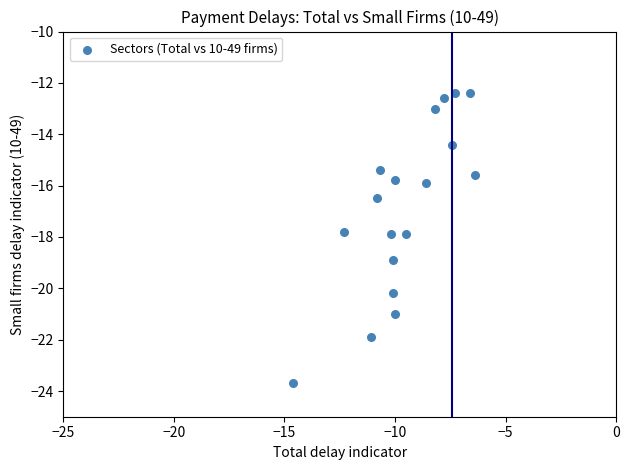

What is the range of X values (max minus min)?

8.2